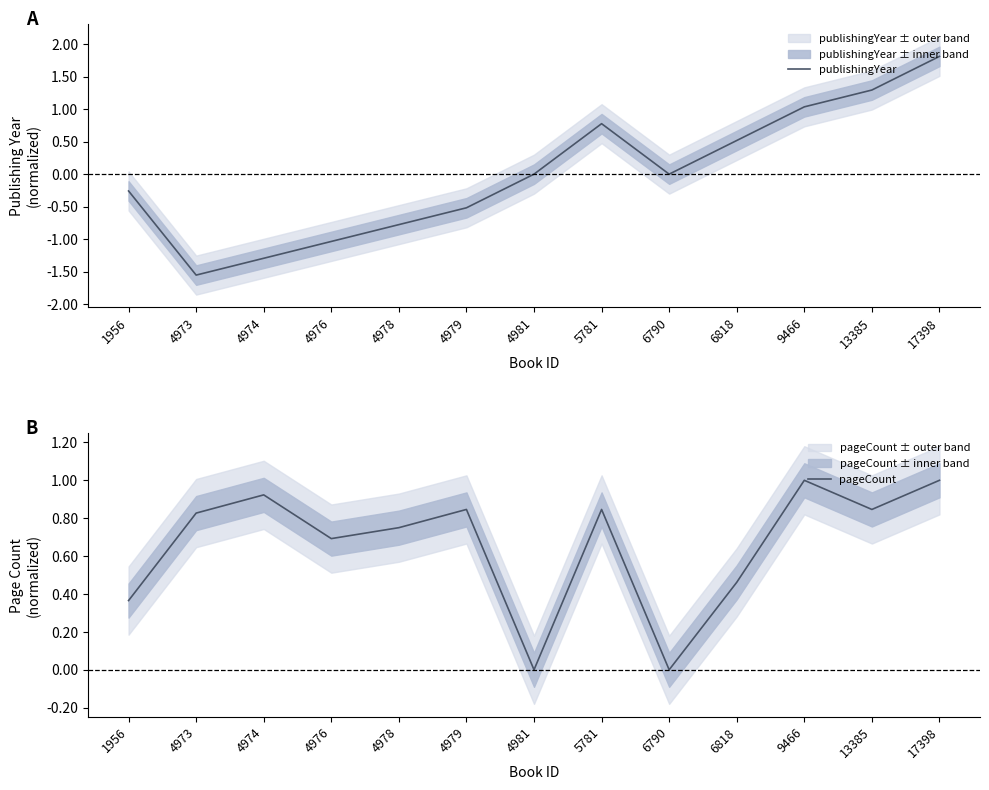

Does the chart have visible grid lines?

No